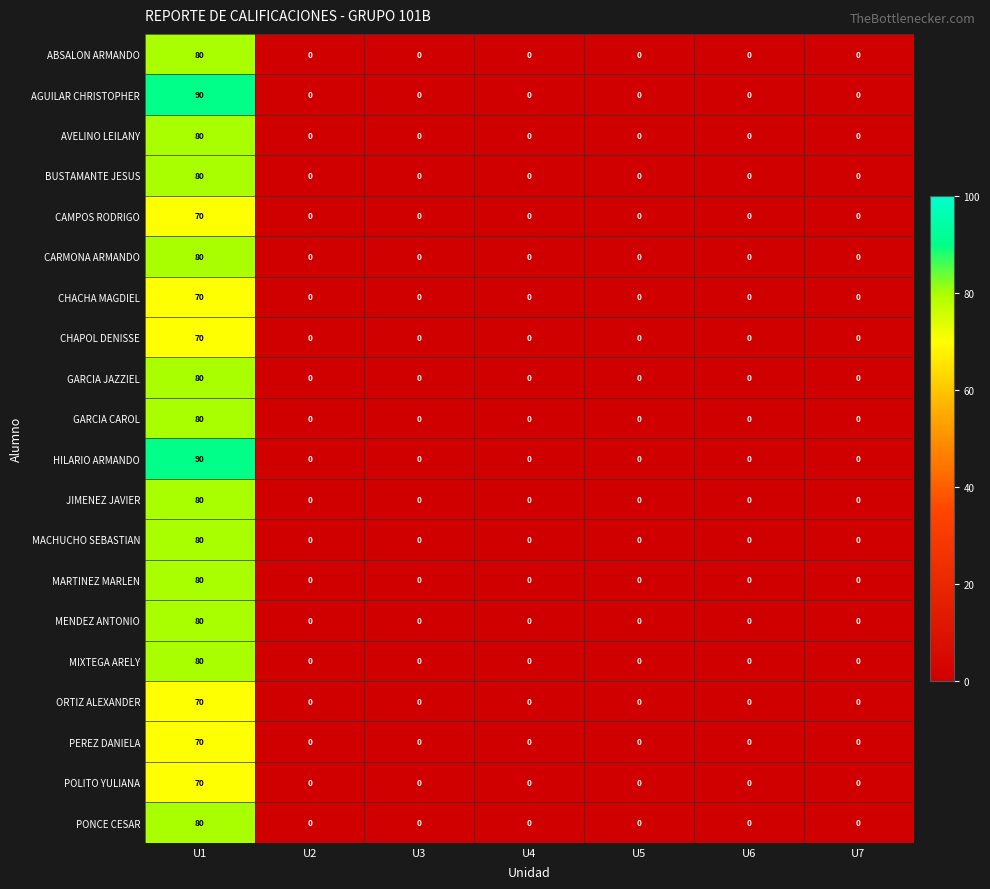

What is the average value of the PONCE CESAR series?

11